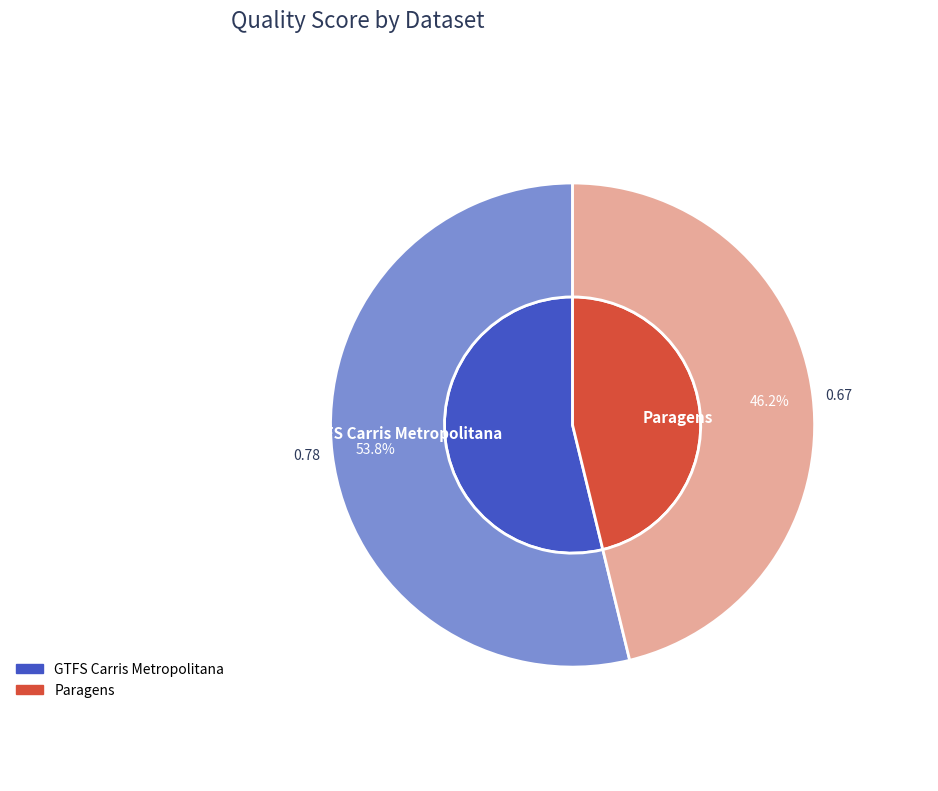

How many slices are in this pie chart?

2